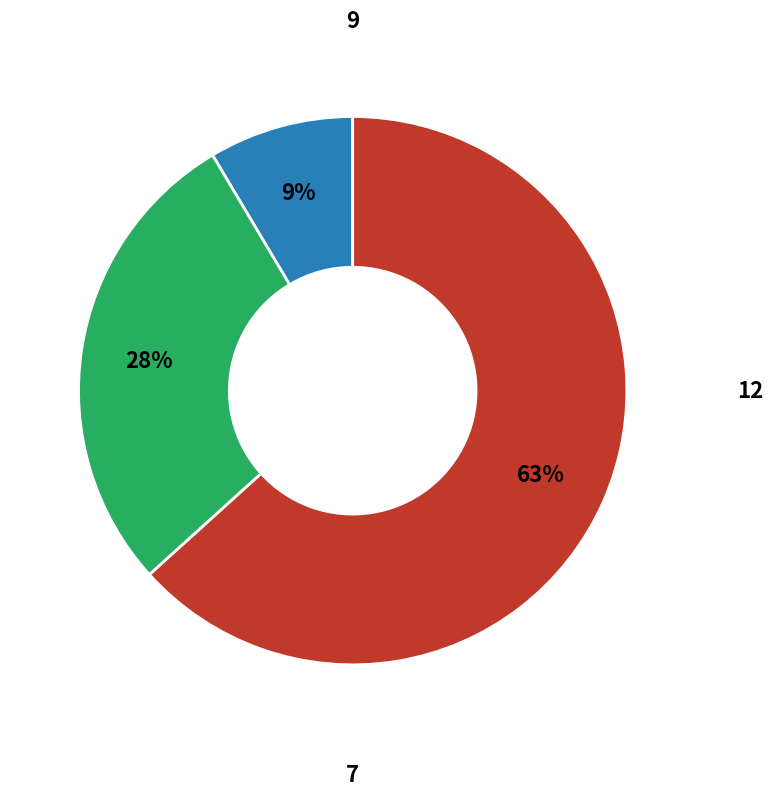

Is there a majority slice in this chart?

Yes